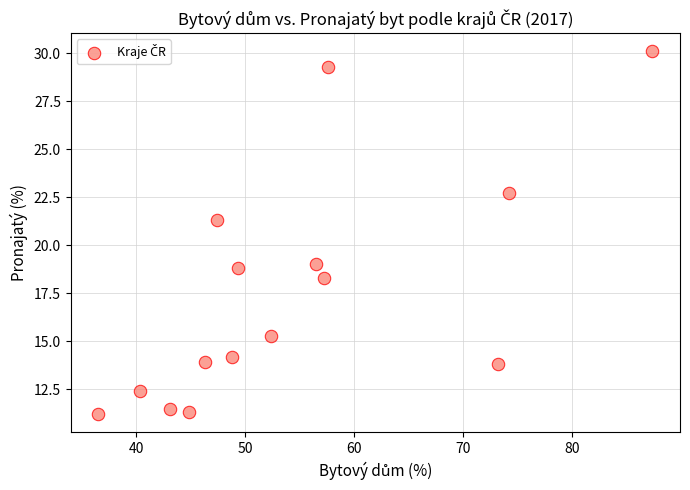

What is the range of Y values (max minus min)?

18.9